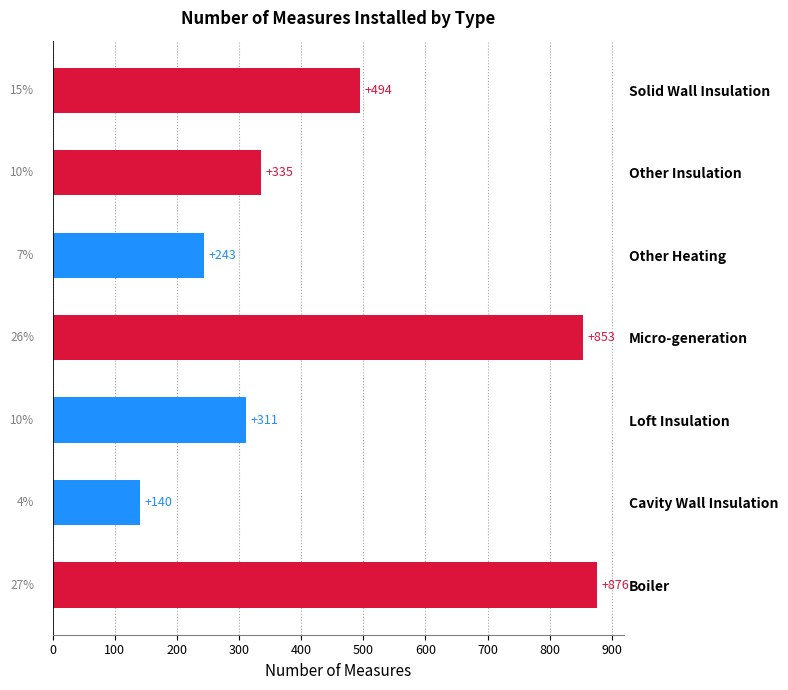

What is the minimum value shown in the chart?

140